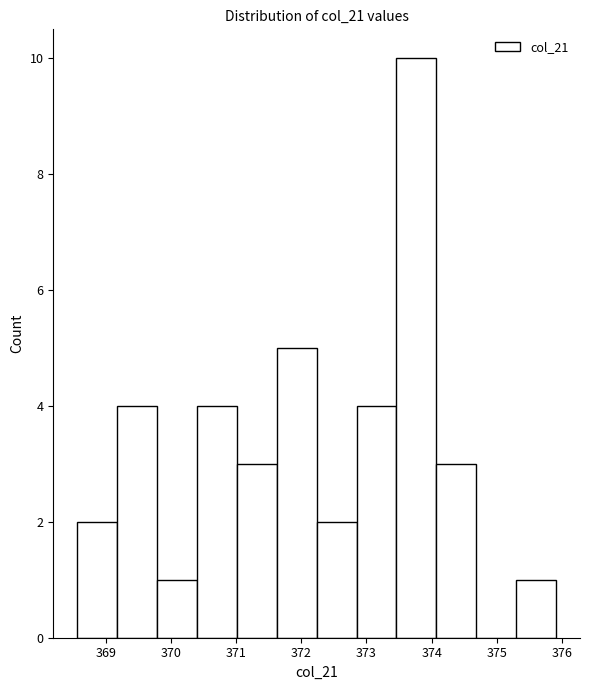

Reading left to right, list every bar in this chart as the range it spans on the x-axis followed by its height. Neither the bar edges nor the heights are printed on the chart, so give them approximately, as read against the axes.

368.6 to 369.2: 2
369.2 to 369.8: 4
369.8 to 370.4: 1
370.4 to 371.0: 4
371.0 to 371.6: 3
371.6 to 372.2: 5
372.2 to 372.8: 2
372.8 to 373.5: 4
373.5 to 374.1: 10
374.1 to 374.7: 3
374.7 to 375.3: 0
375.3 to 375.9: 1